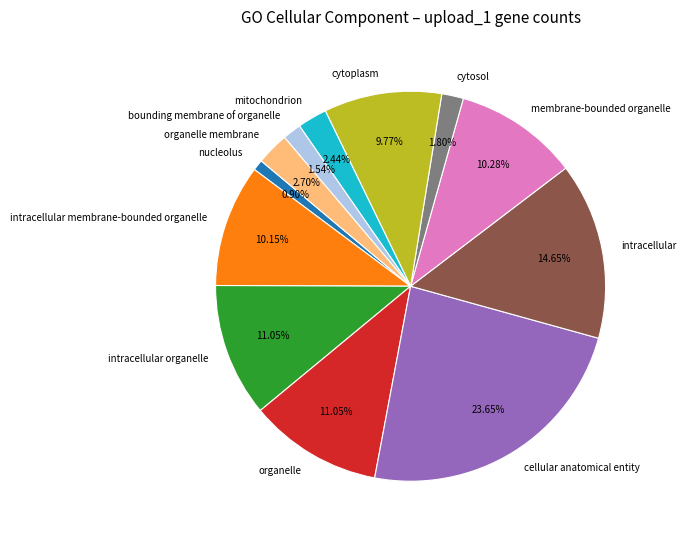

Approximately how many times larger is the value at cellular anatomical entity compared to nucleolus?

26.3